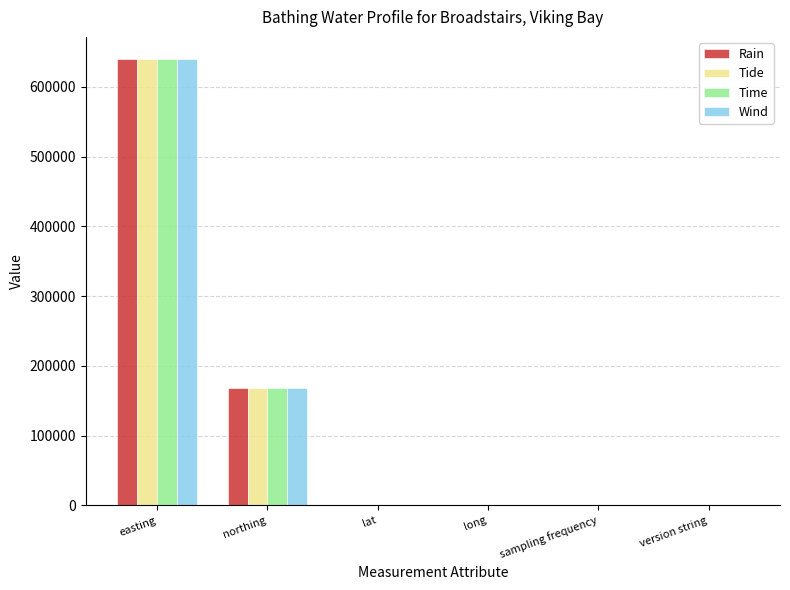

True or false: Time has a value of 1.0 at version string.

True